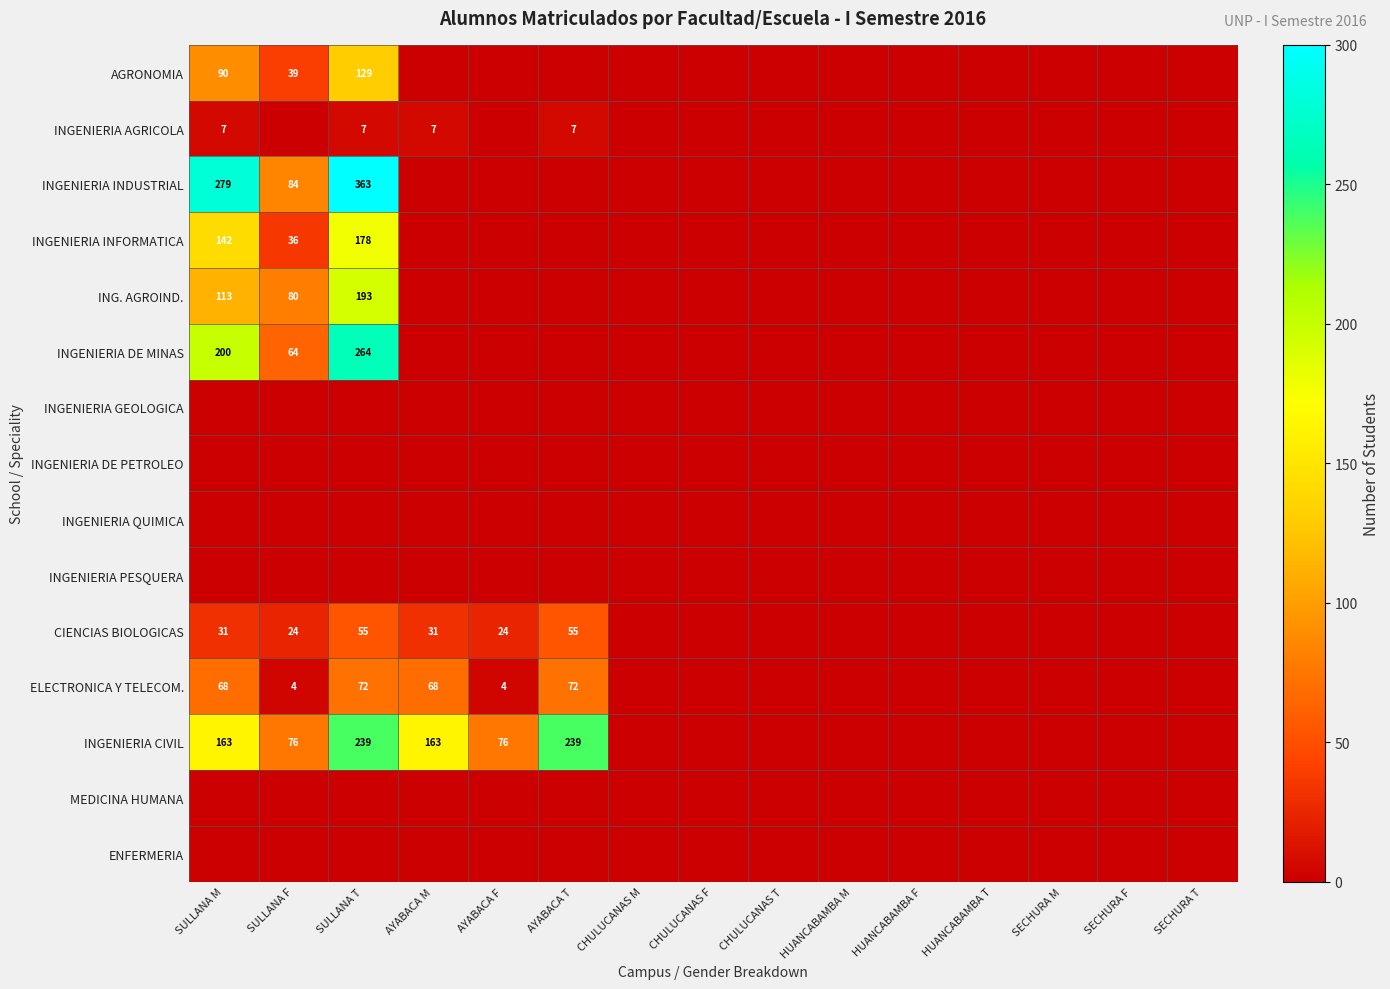

The INGENIERIA CIVIL series shows 76 at AYABACA F. True or false?

True